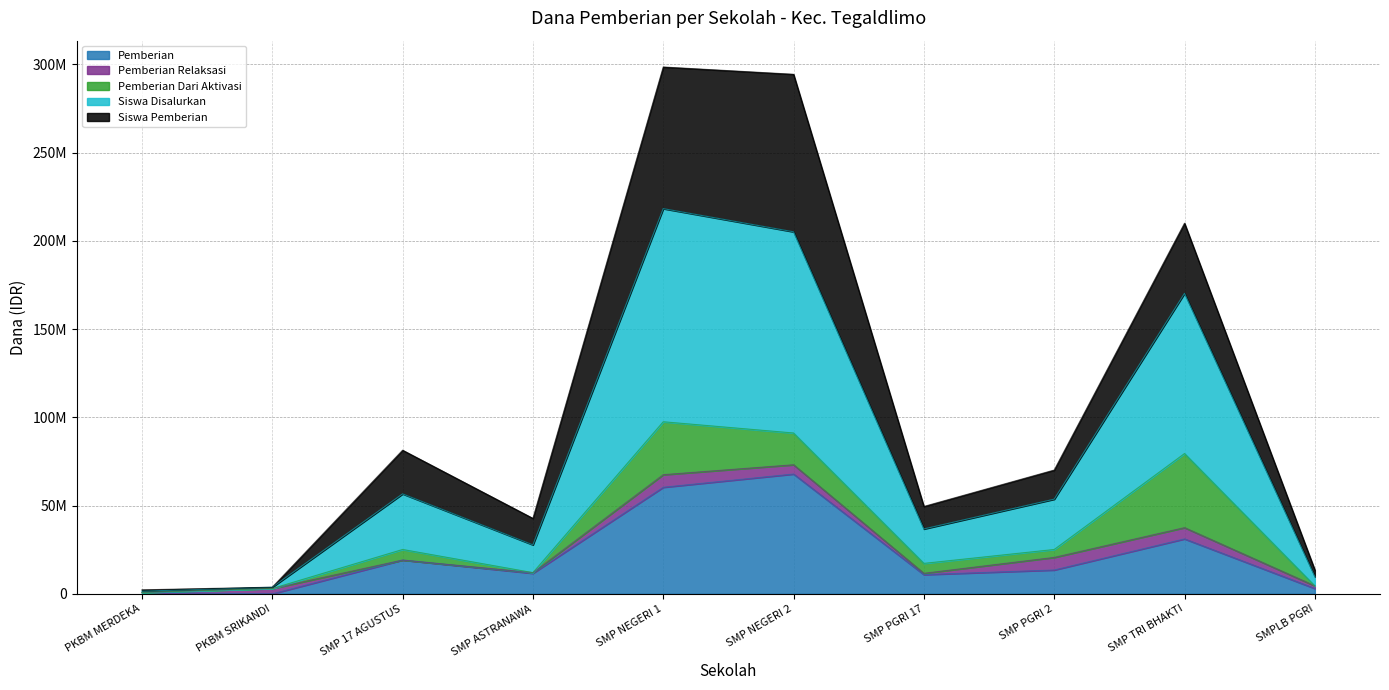

How many data points in Pemberian are above 13500000?

4